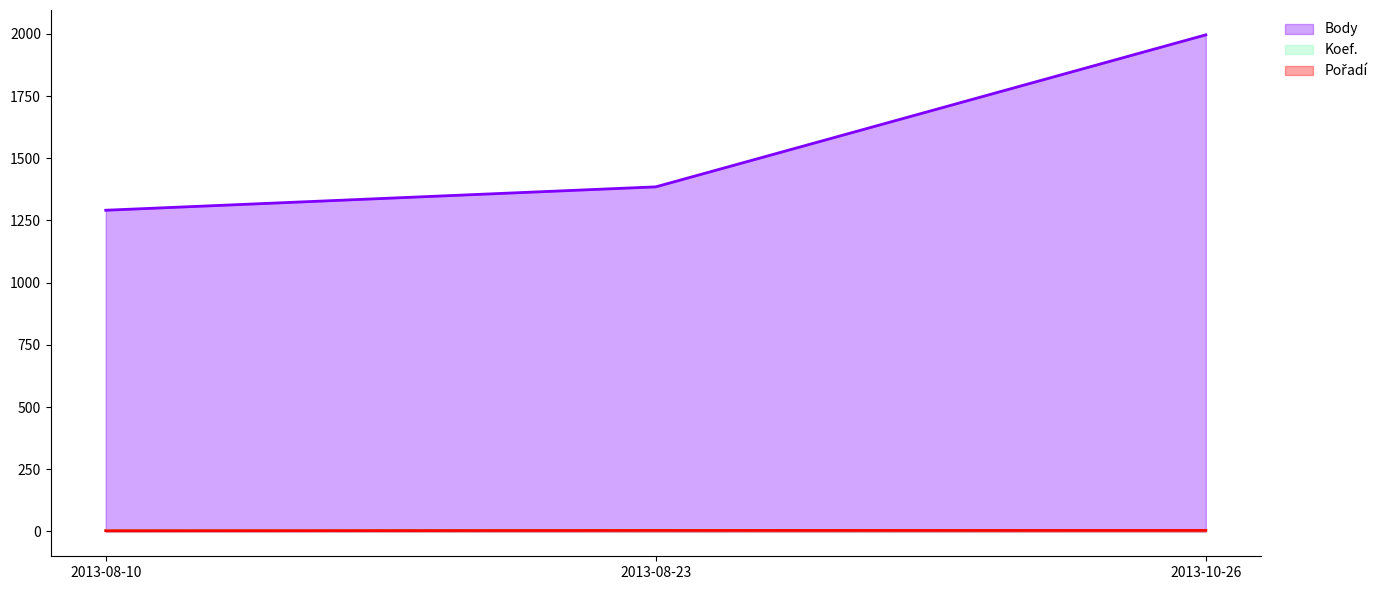

What is the total value across all series at 2013-08-10?

1298